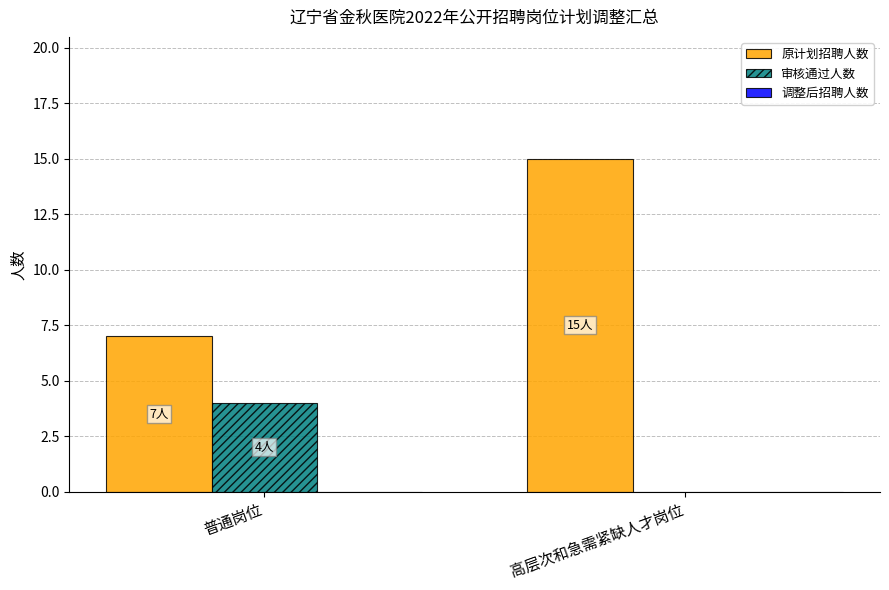

What is the spread (max minus min) of values at 高层次和急需紧缺人才岗位?

15